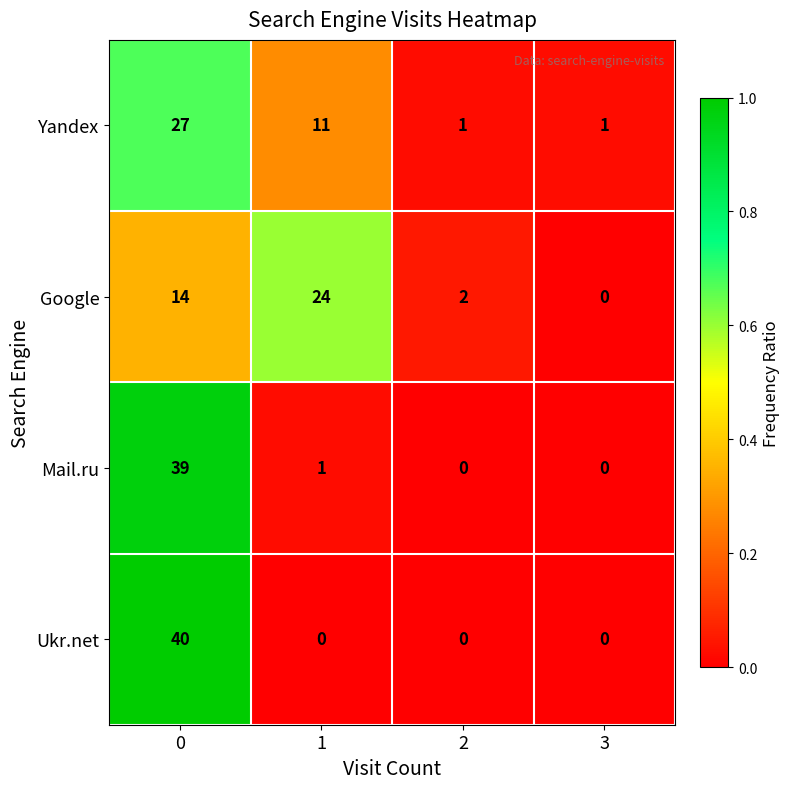

Is it true that Google equals 16 at 3?

False